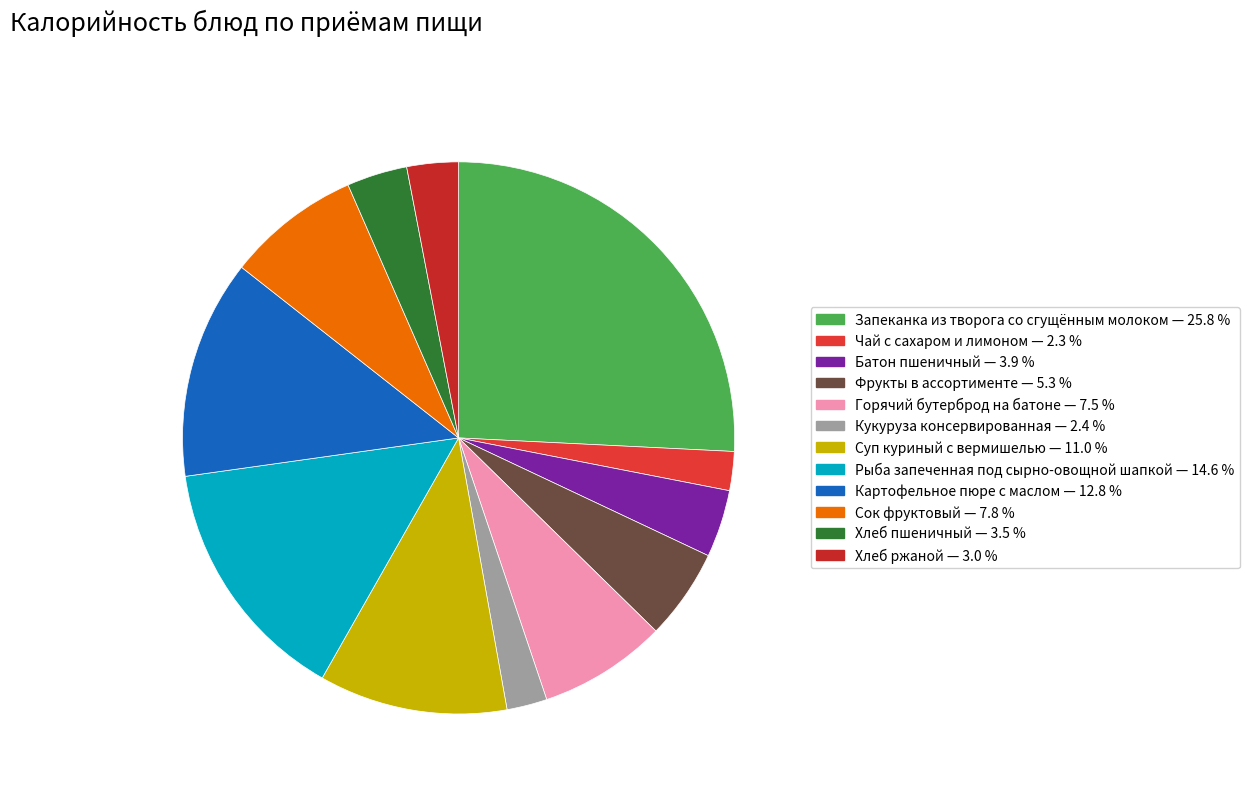

Does any single category account for the majority?

No